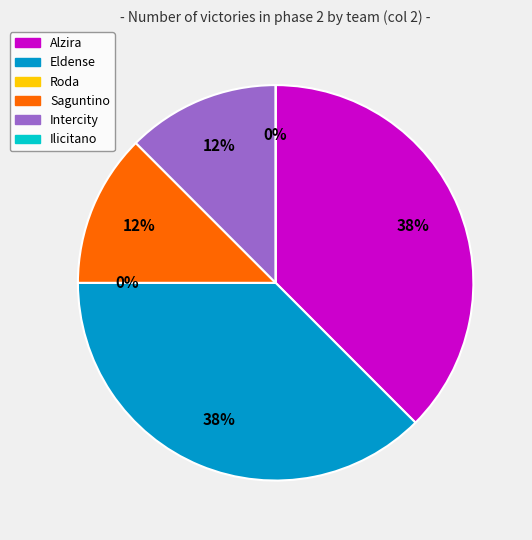

To the nearest percent, what portion does Intercity represent?

12%